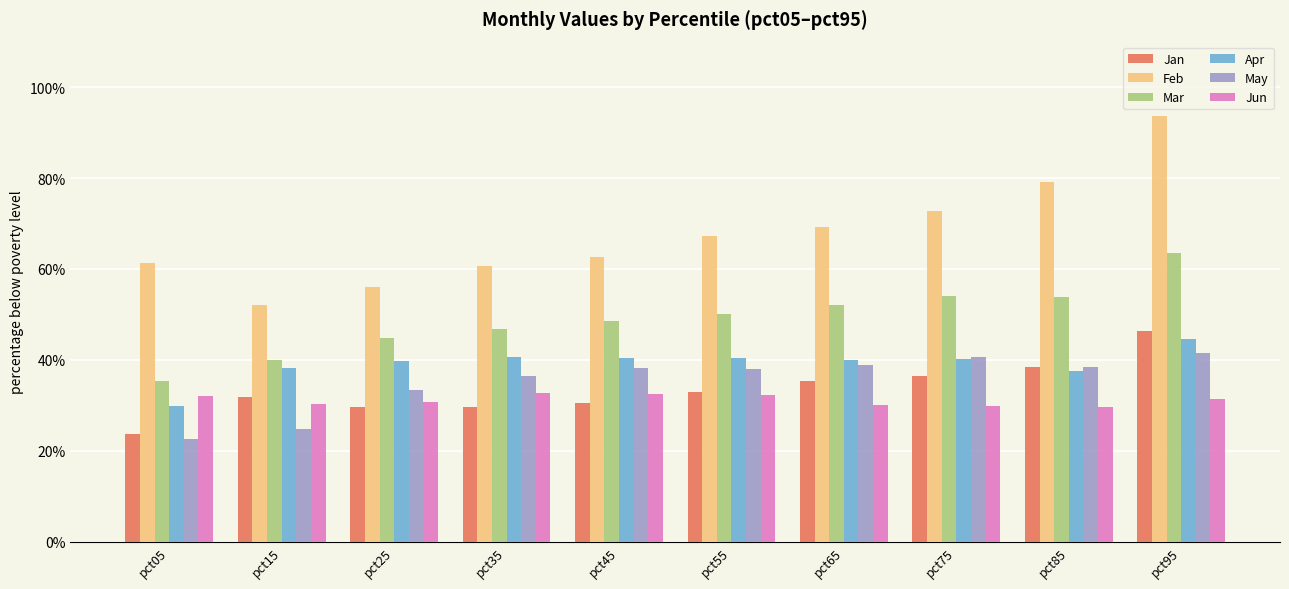

Is it true that Mar equals 79.0 at pct45?

False